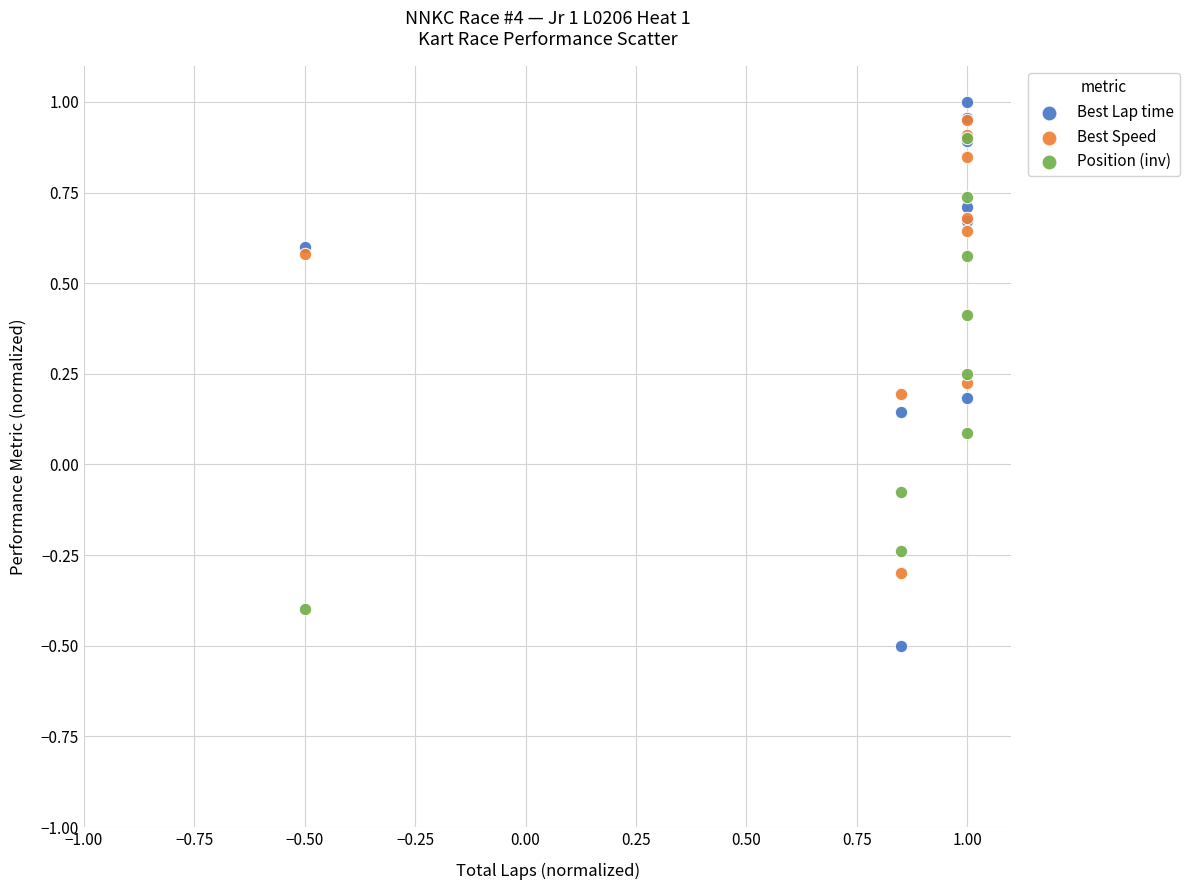

Which series has the widest spread of Y values?

Best Lap time